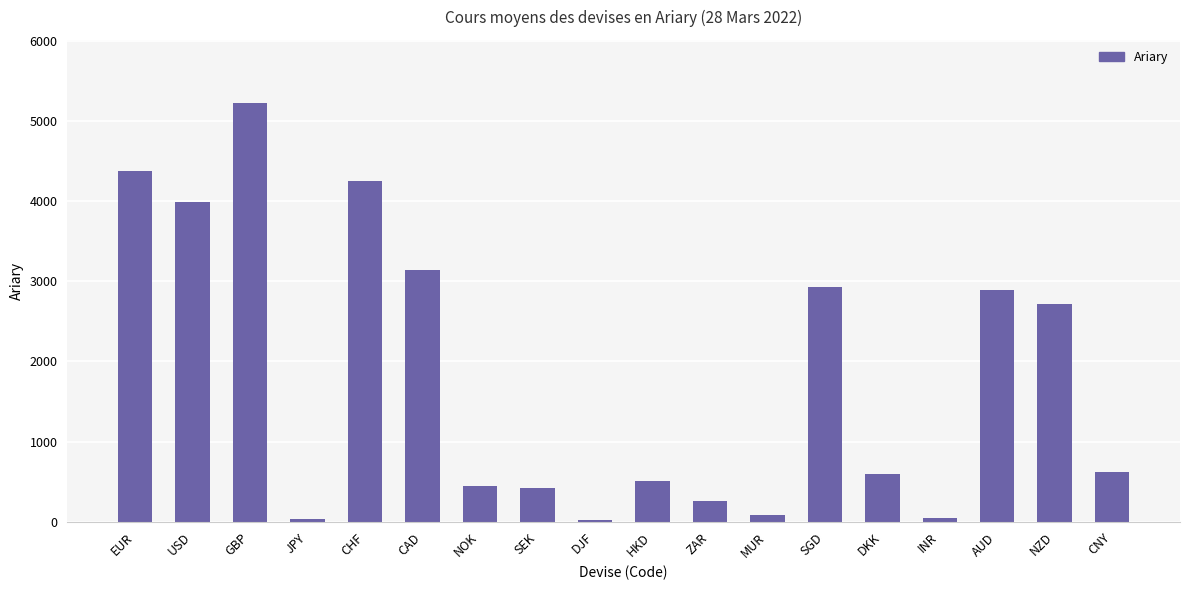

How many values are below 627?

9